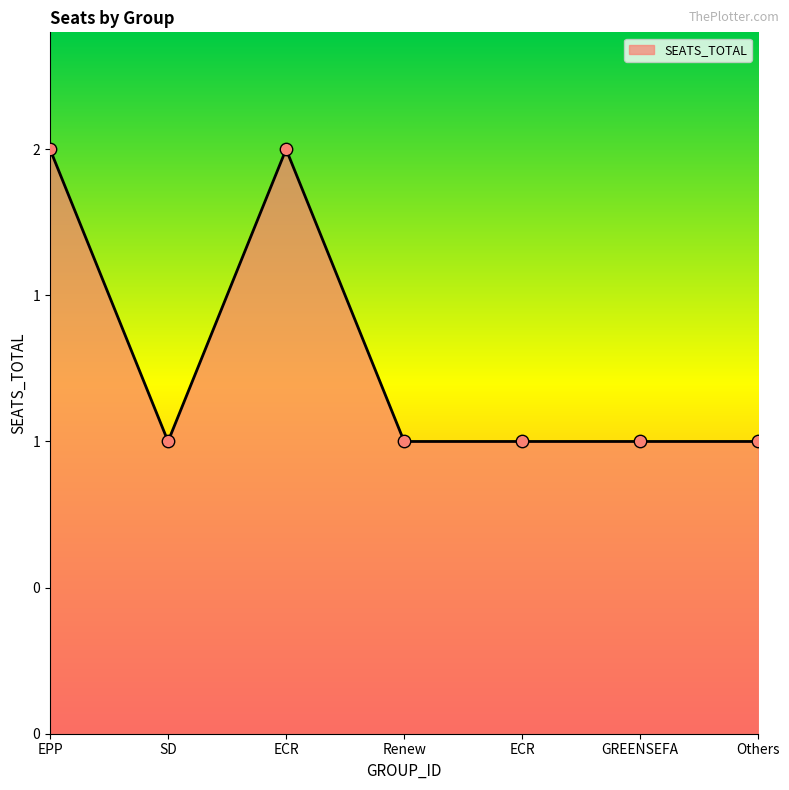

Between EPP and Others, which is larger?

EPP